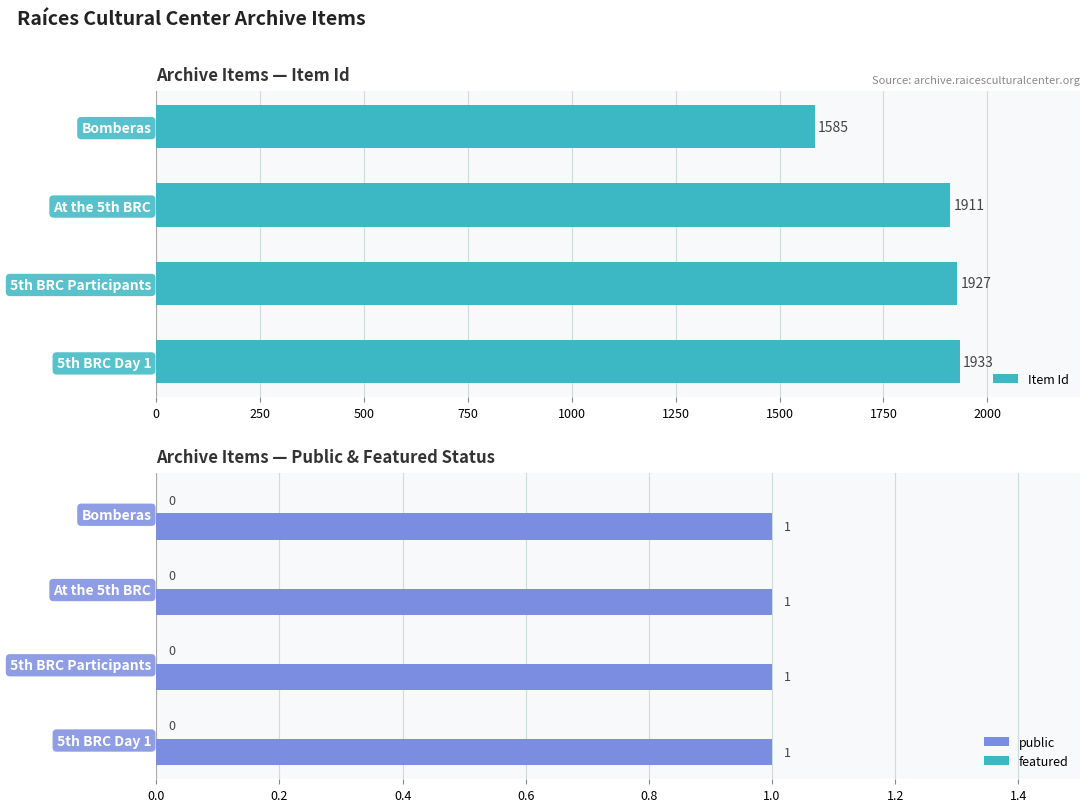

Is it true that Item Id equals 2673.0 at 5th BRC Participants?

False